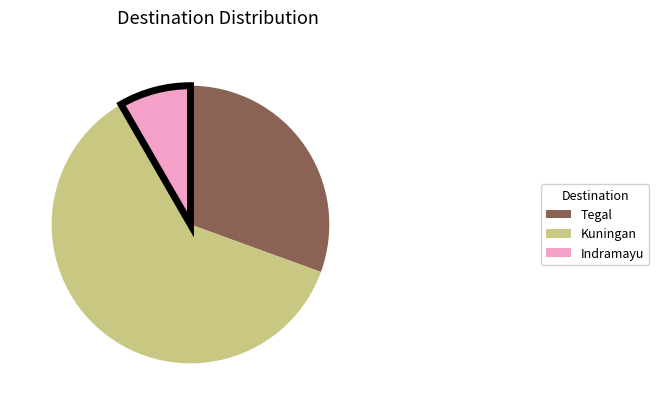

Combined, do Indramayu and Kuningan account for over 50%?

Yes